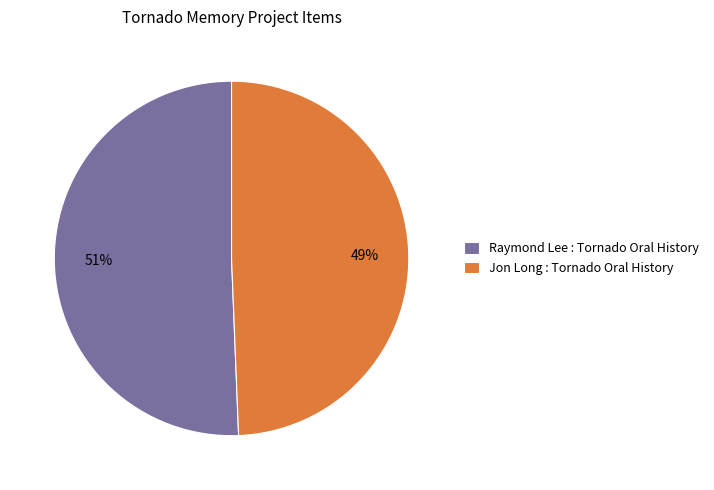

Combined, do Raymond Lee : Tornado Oral History and Jon Long : Tornado Oral History account for over 50%?

Yes